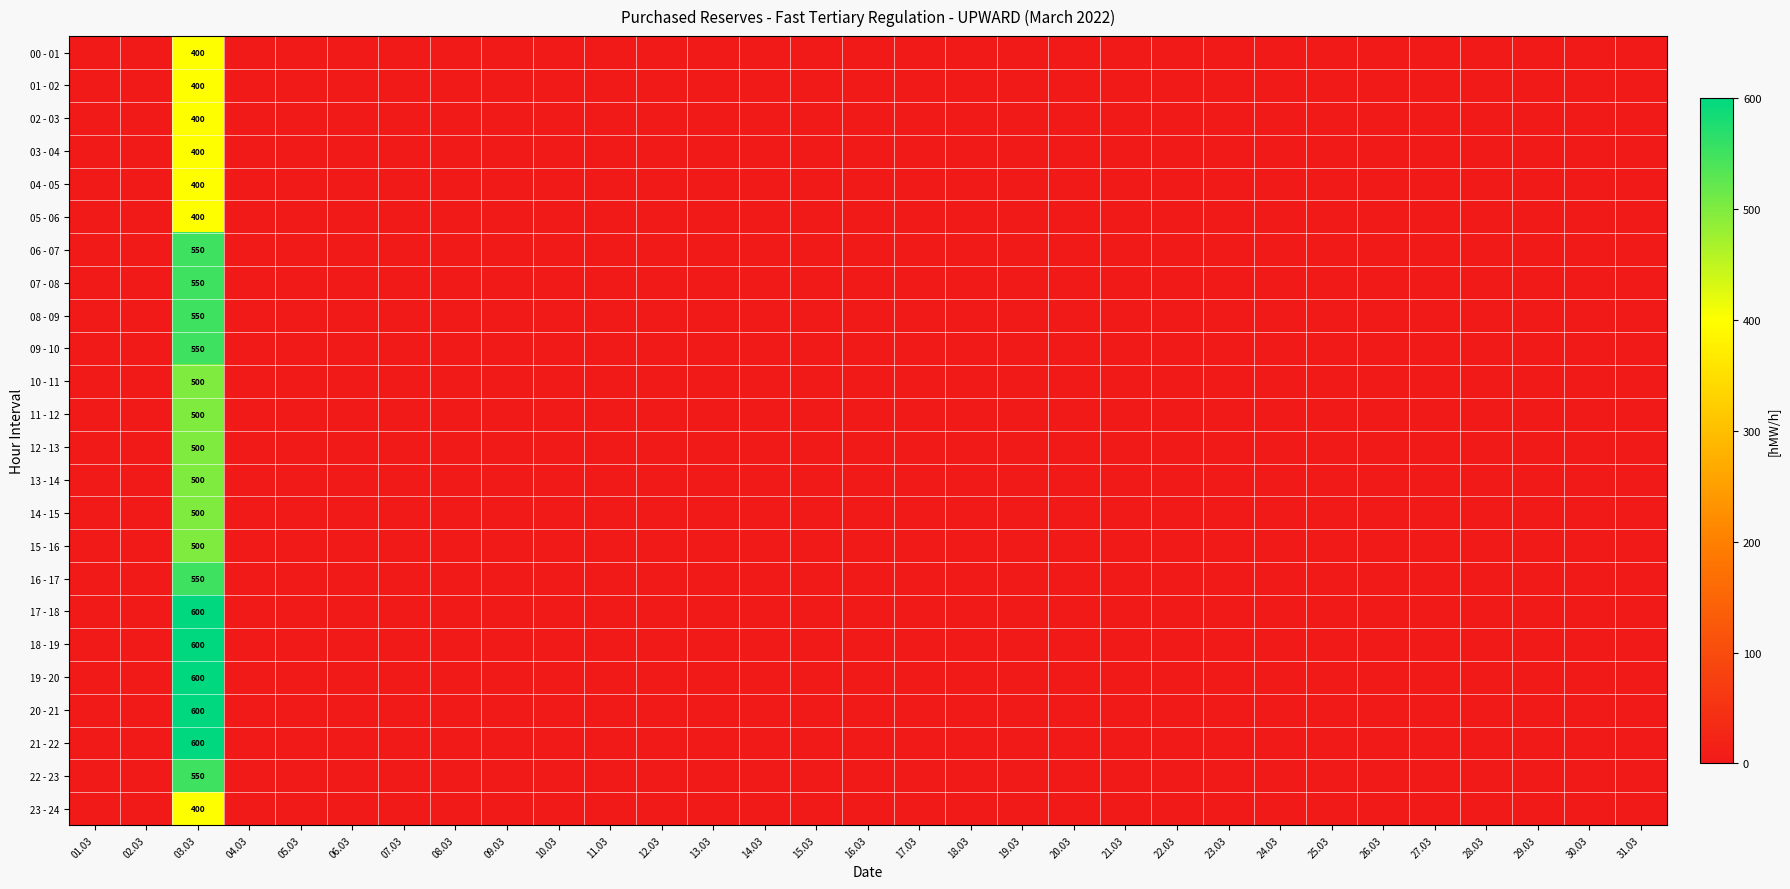

Which series has the widest spread of values?

17 - 18